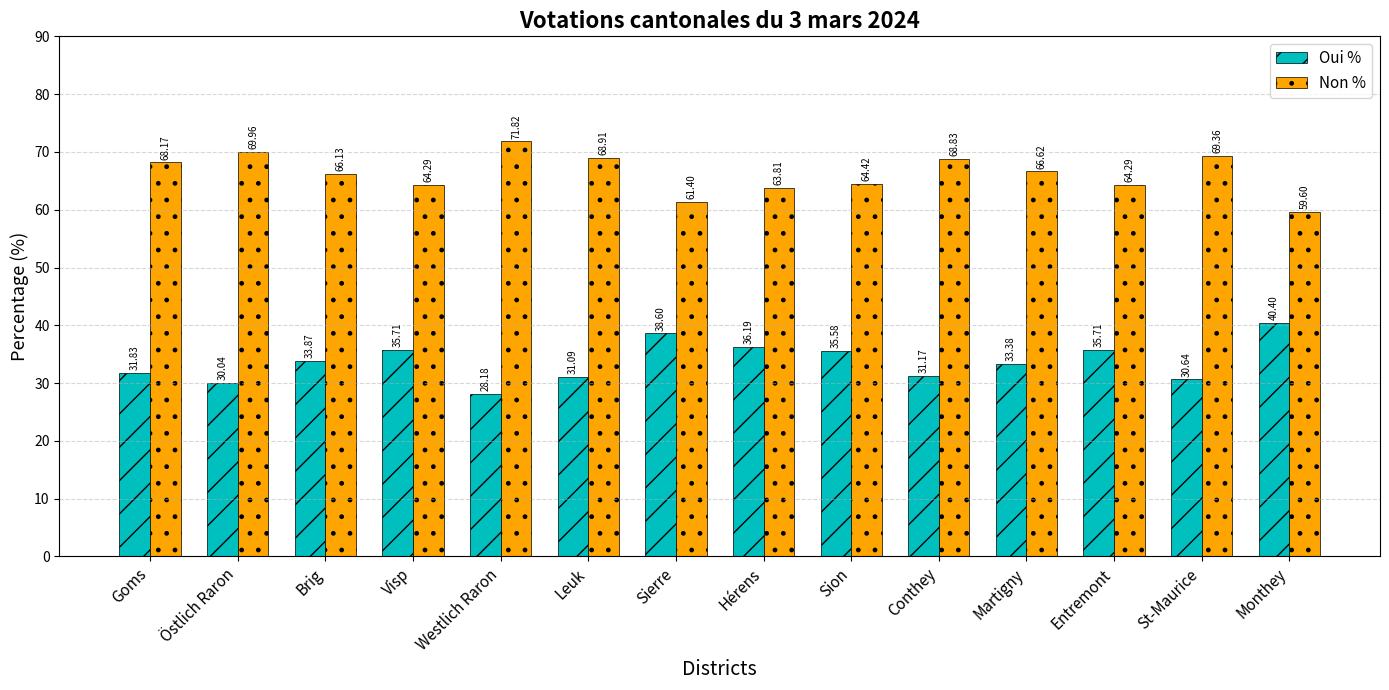

The Oui % series shows 35.6 at Sion. True or false?

True